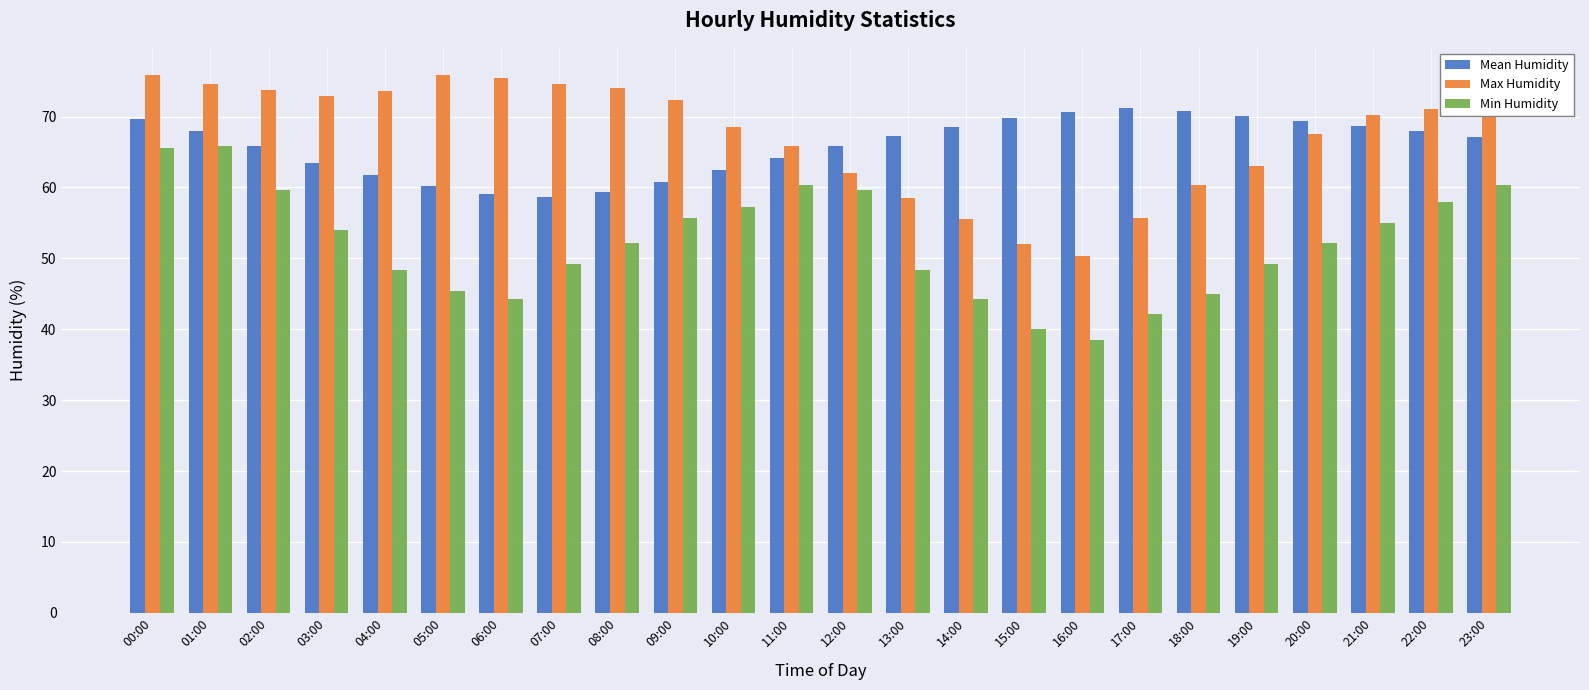

Does the chart contain any negative values?

No